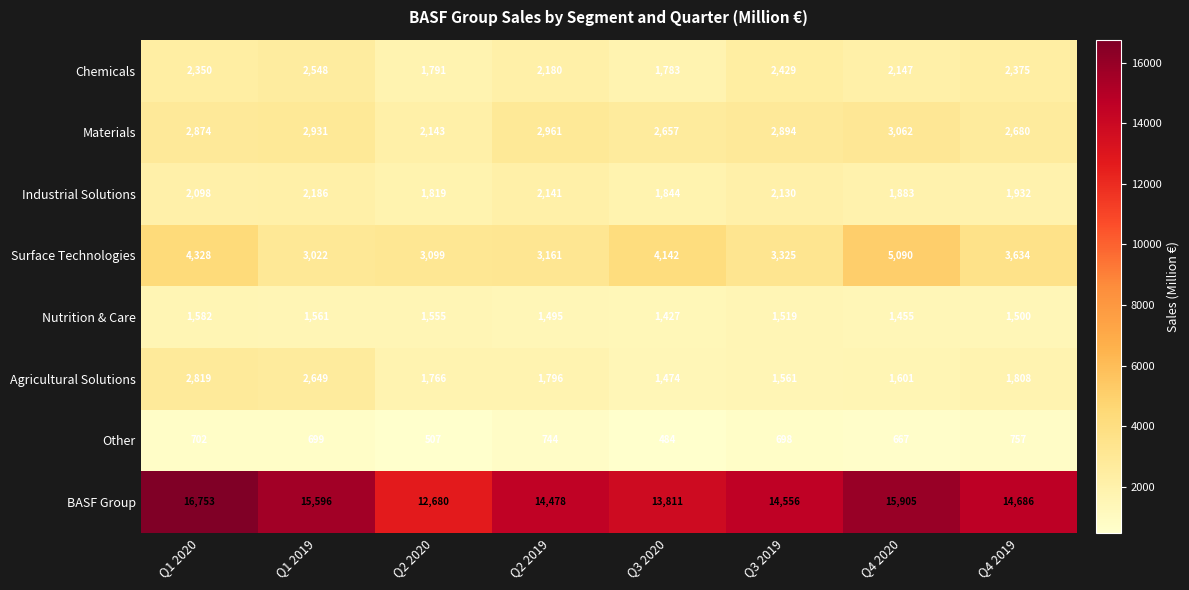

At which category is the sum across all series the highest?

Q1 2020